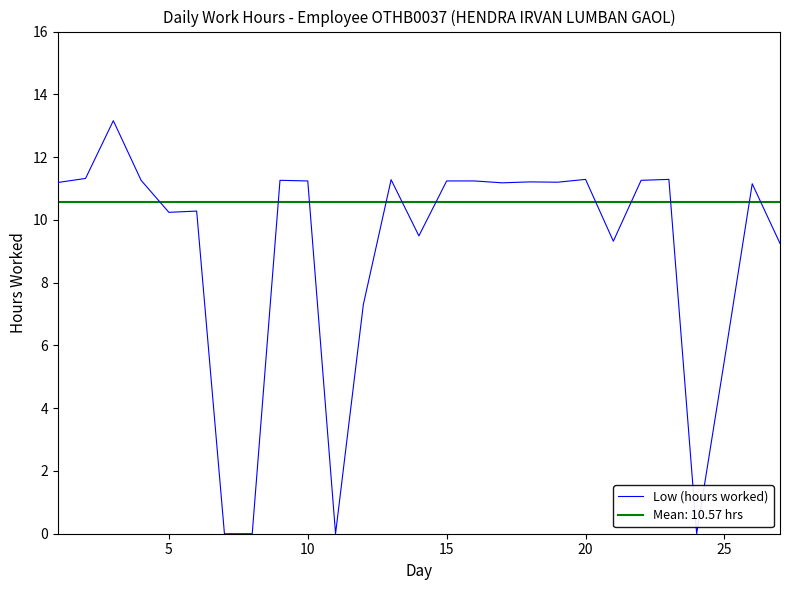

What is the highest value of the Low (hours worked) series?

13.2